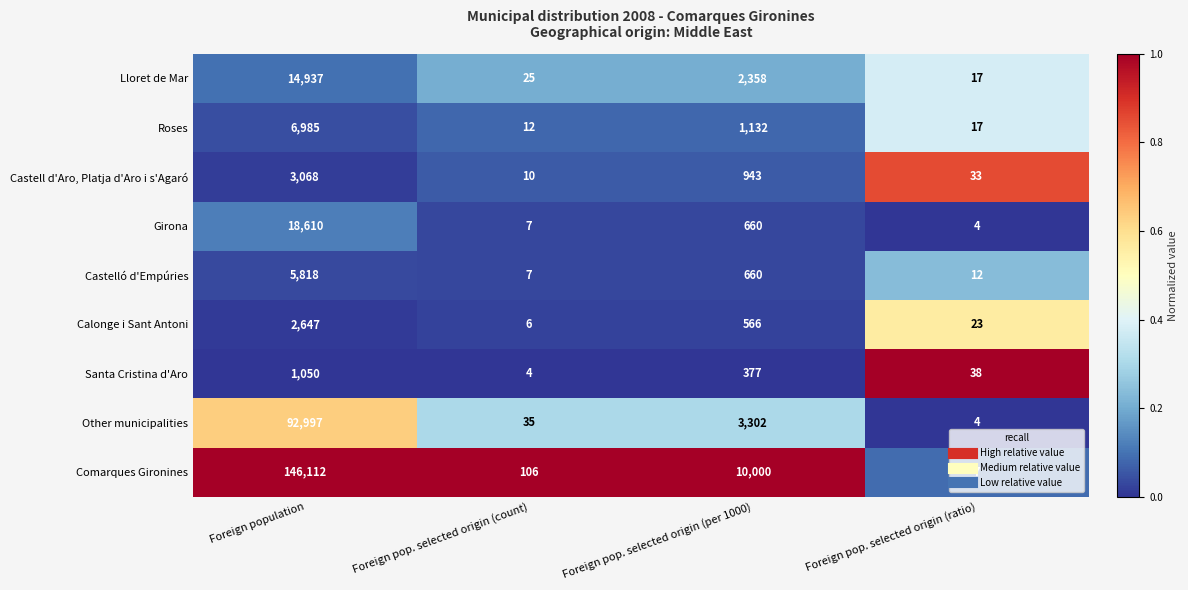

Where does the Santa Cristina d'Aro series first go above 377?

Foreign population